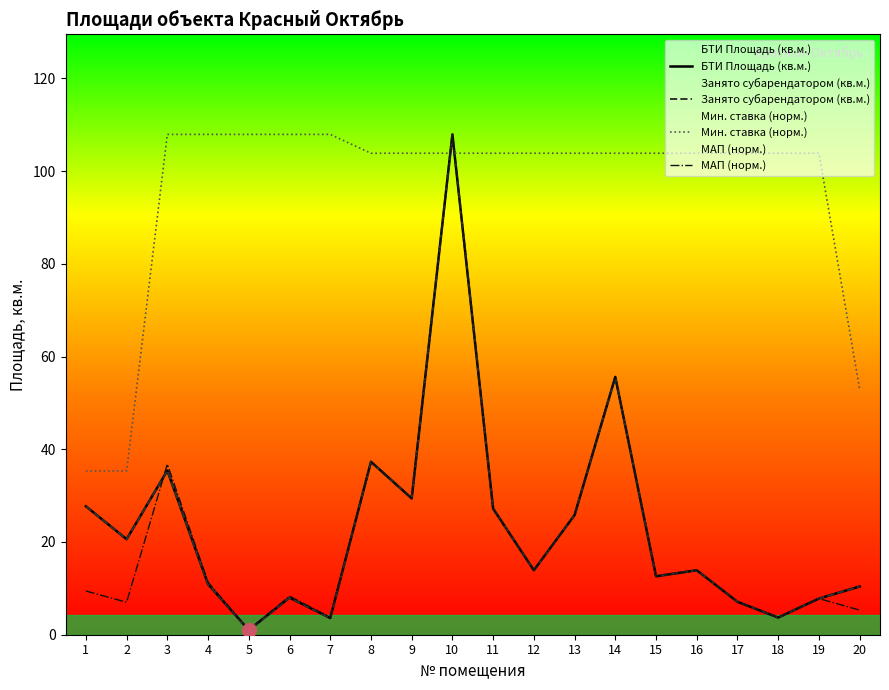

The value of Занято субарендатором (кв.м.) at 12 is 3.8. True or false?

False